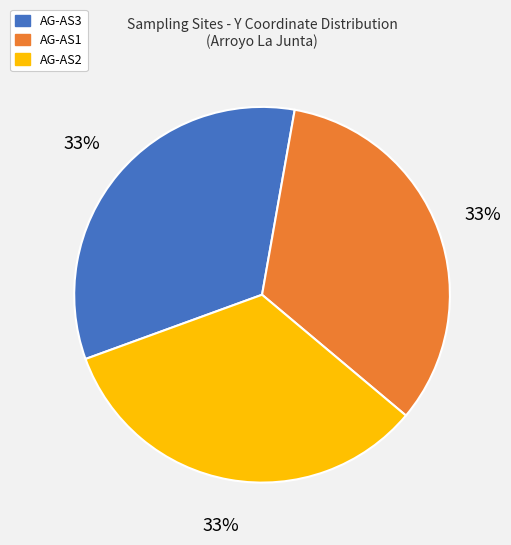

To the nearest percent, what is the average slice percentage?

33%